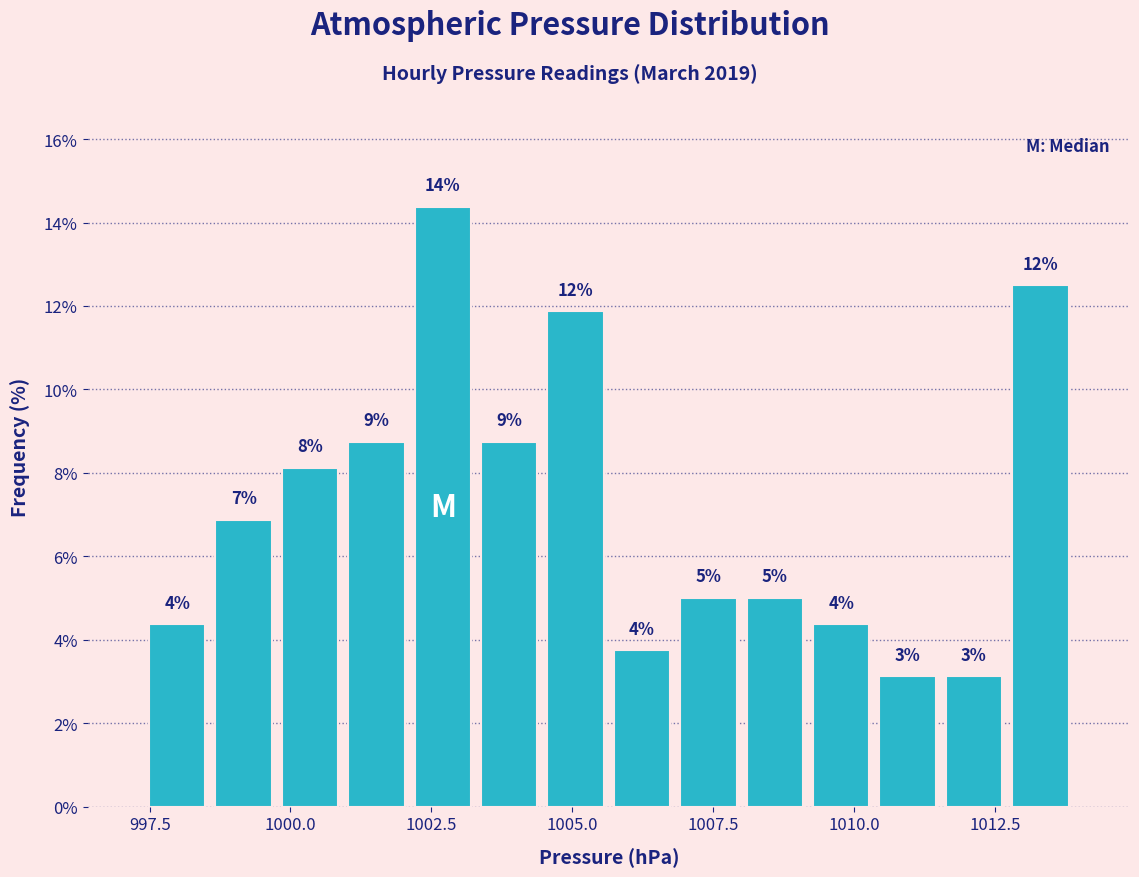

Read against the x-axis, roughly where is the centre of the tallest bar?

1002.5